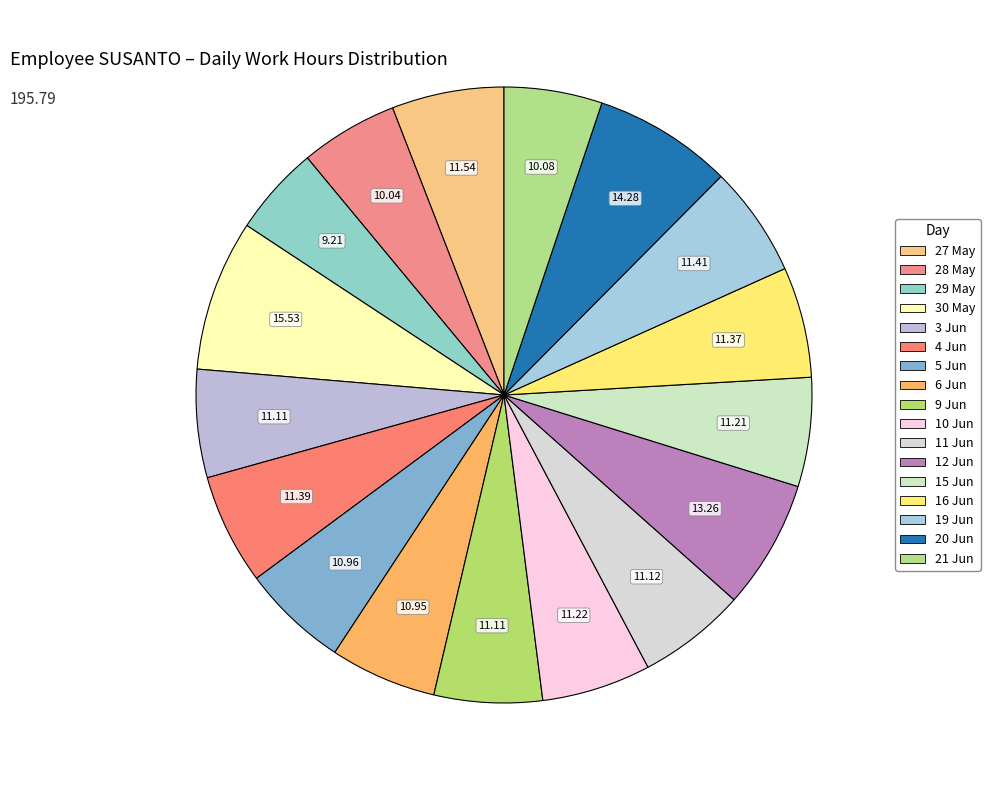

To the nearest percent, what portion does 21 Jun represent?

5%